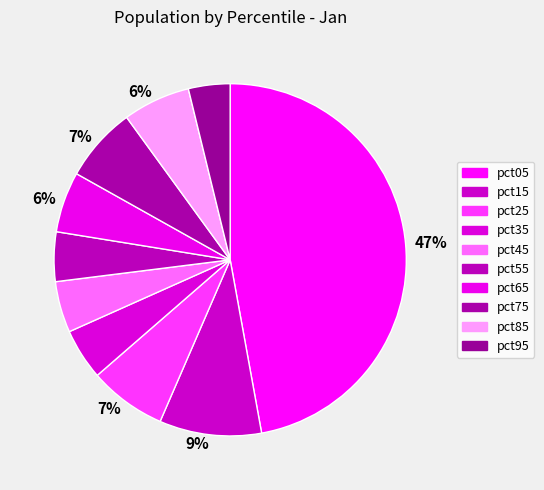

What is the largest slice in the pie chart?

pct05